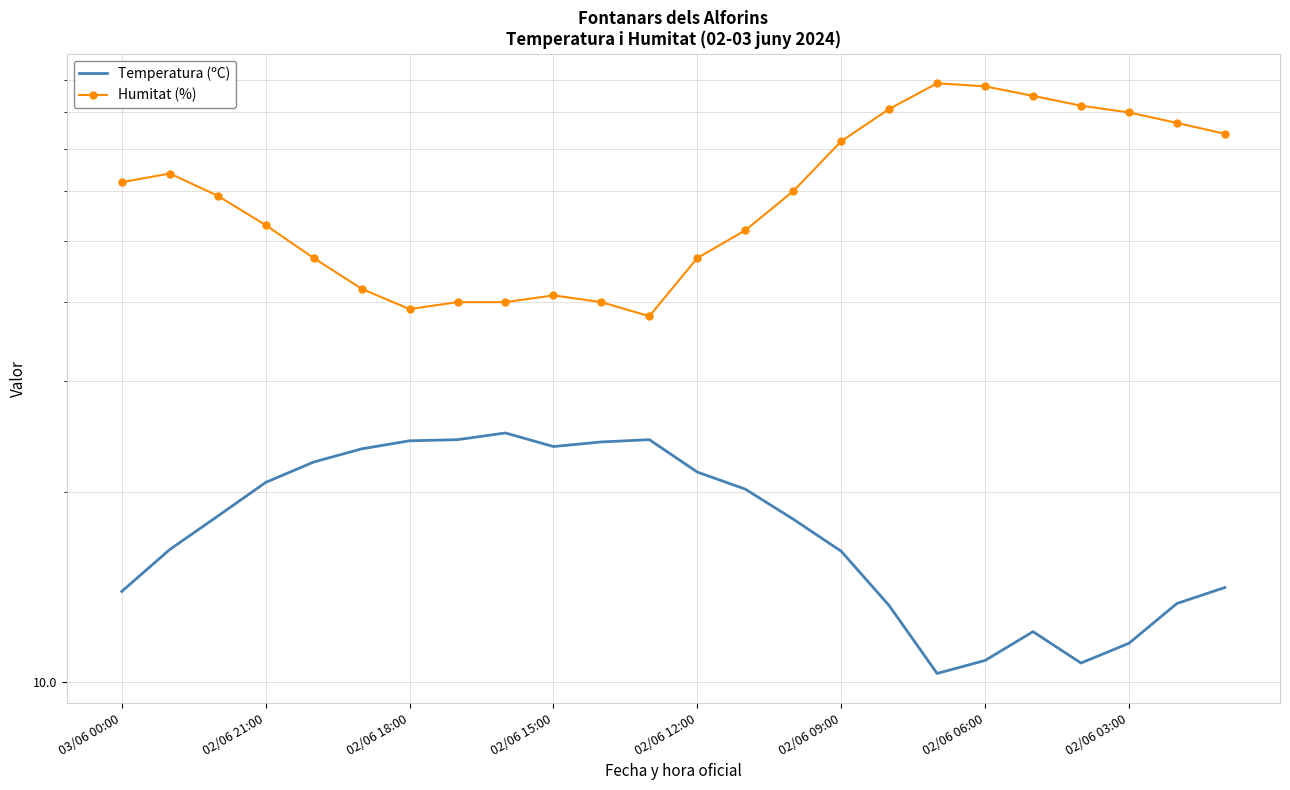

Read the Temperatura (ºC) value at 03/06 00:00.

13.9